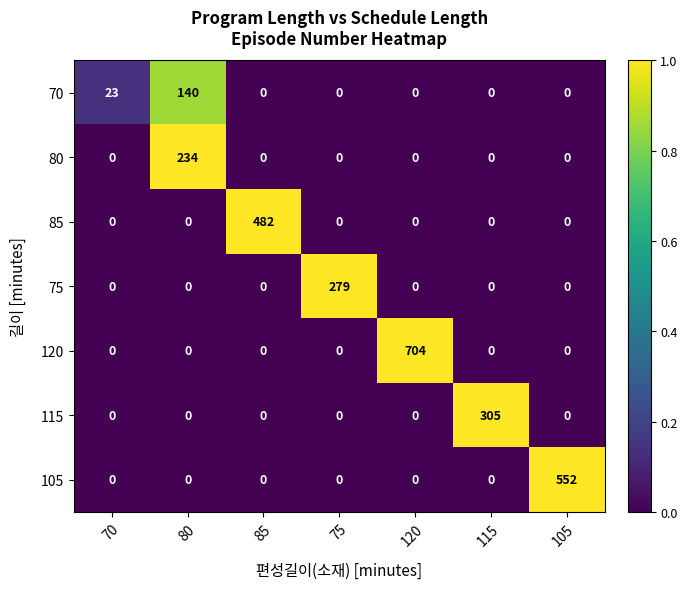

Which label corresponds to the largest value in the chart?

120